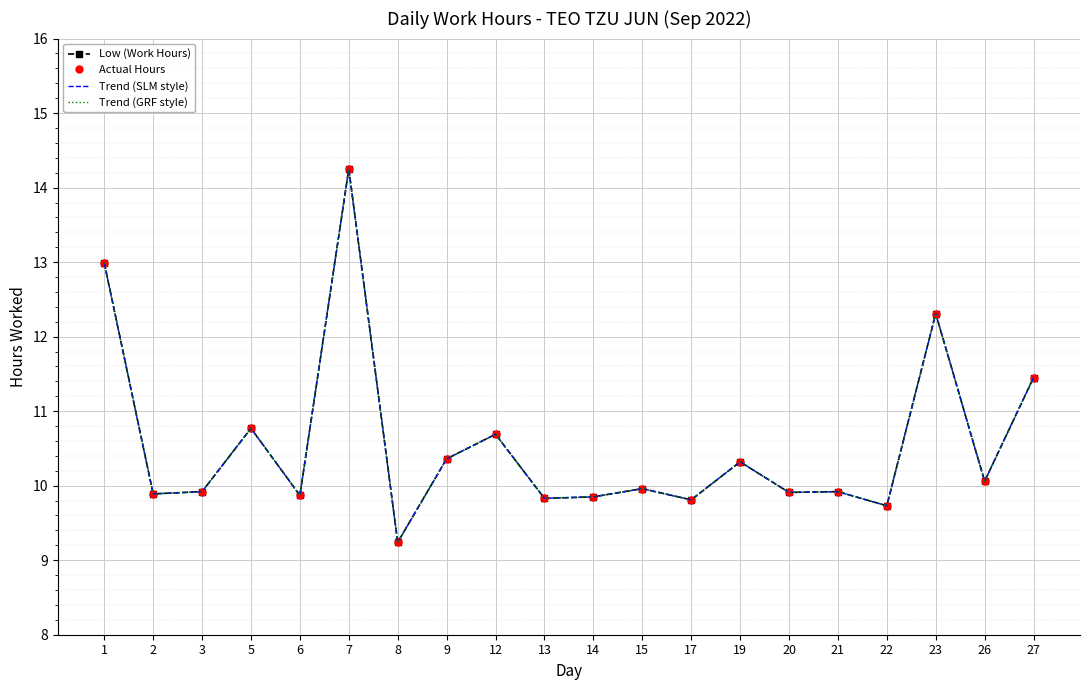

Is it true that Actual Hours equals 10.1 at 26?

True